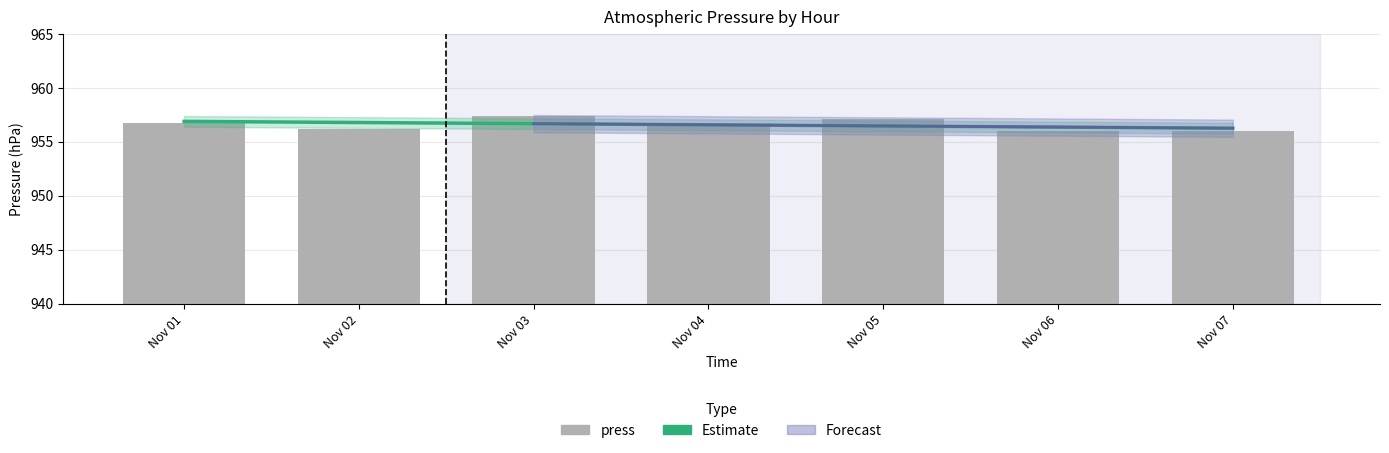

What is the sum of the Estimate values at Nov 01 and Nov 05?

1913.4